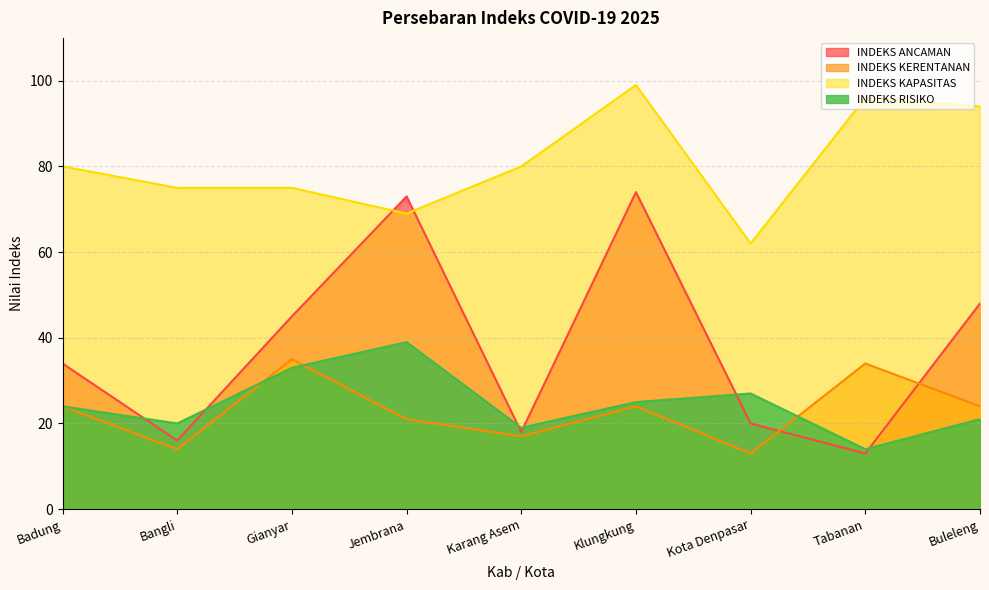

What is the sum of all INDEKS KERENTANAN values?

206